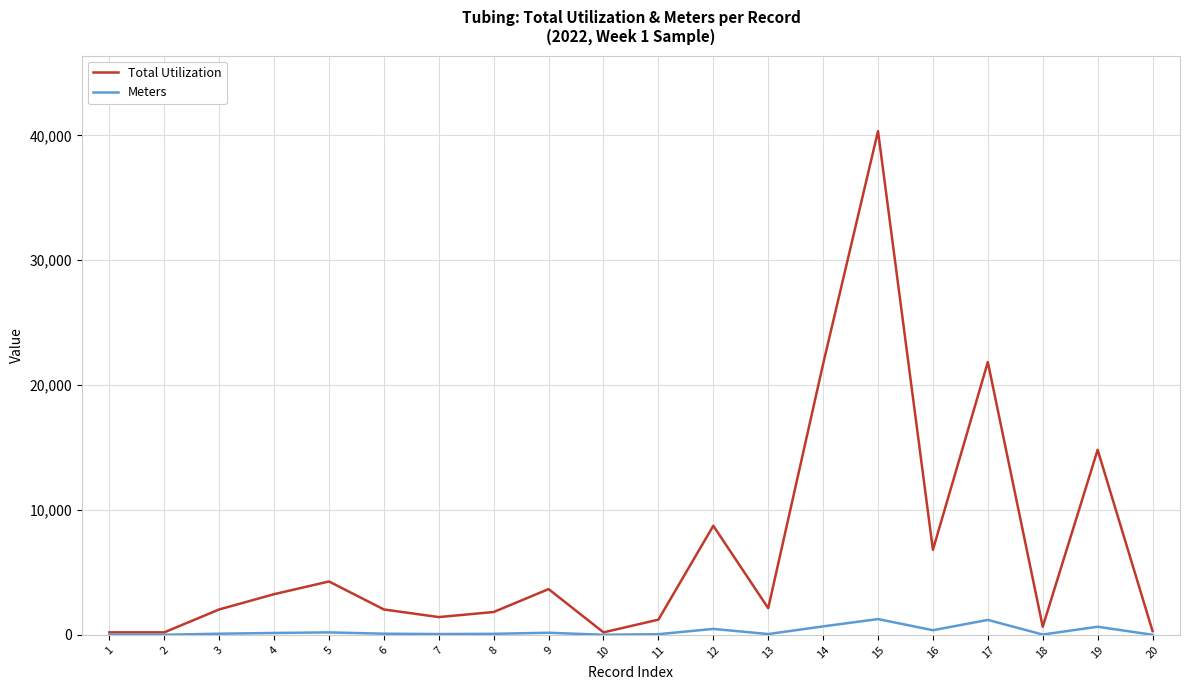

Which series has the largest range (max minus min)?

Total Utilization